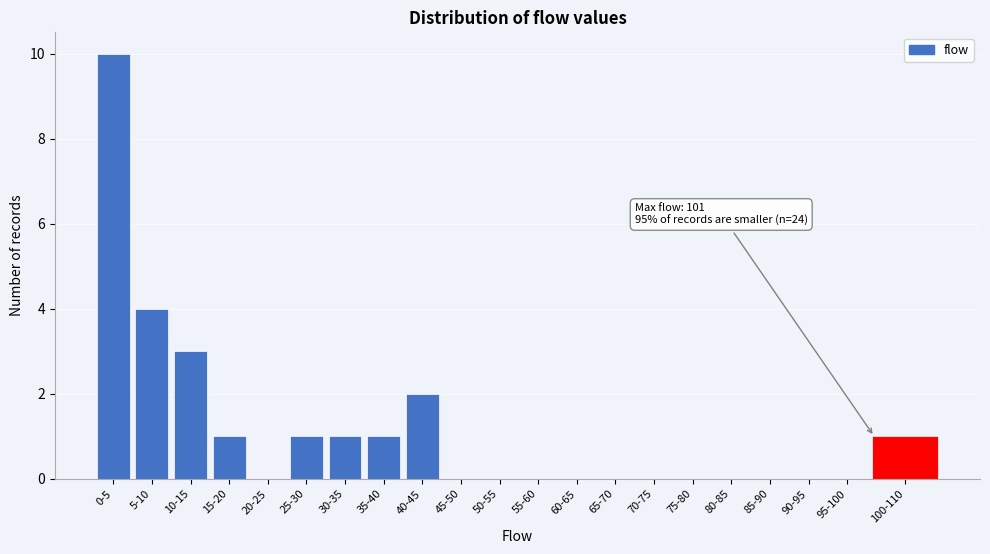

Reading right to left, what are all the values shown in this chart?

100-110=1	95-100=0	90-95=0	85-90=0	80-85=0	75-80=0	70-75=0	65-70=0	60-65=0	55-60=0	50-55=0	45-50=0	40-45=2	35-40=1	30-35=1	25-30=1	20-25=0	15-20=1	10-15=3	5-10=4	0-5=10